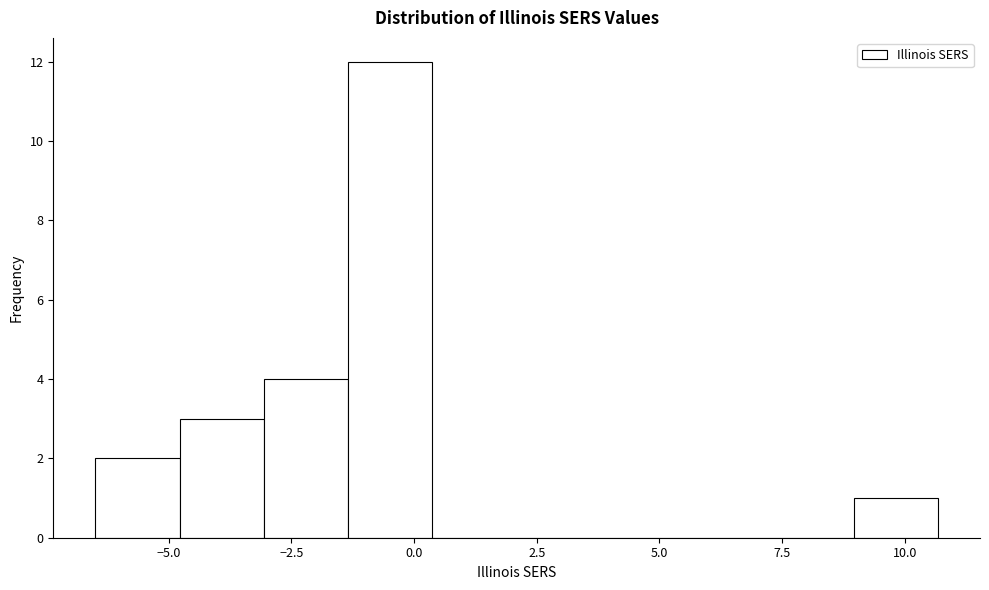

Read against the x-axis, roughly where is the centre of the tallest bar?

-0.5